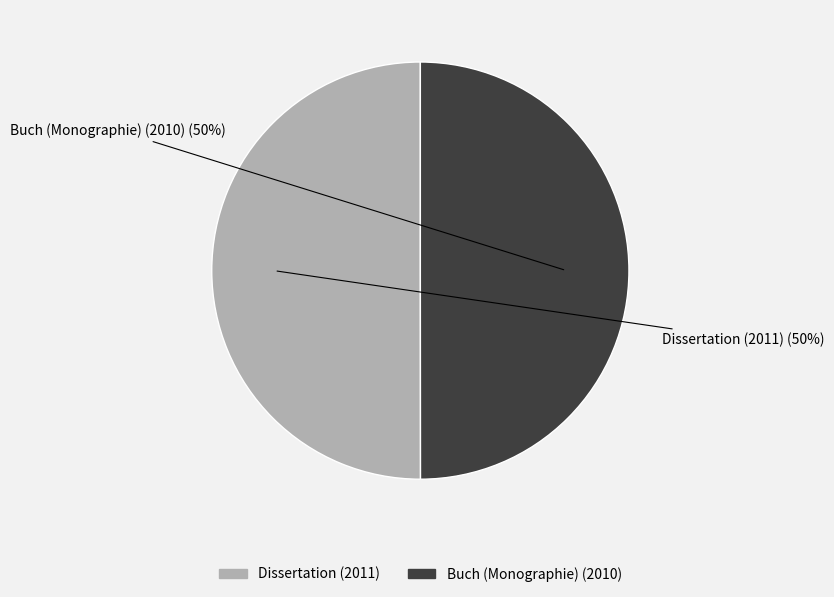

To the nearest percent, what portion does Buch (Monographie) (2010) represent?

50%